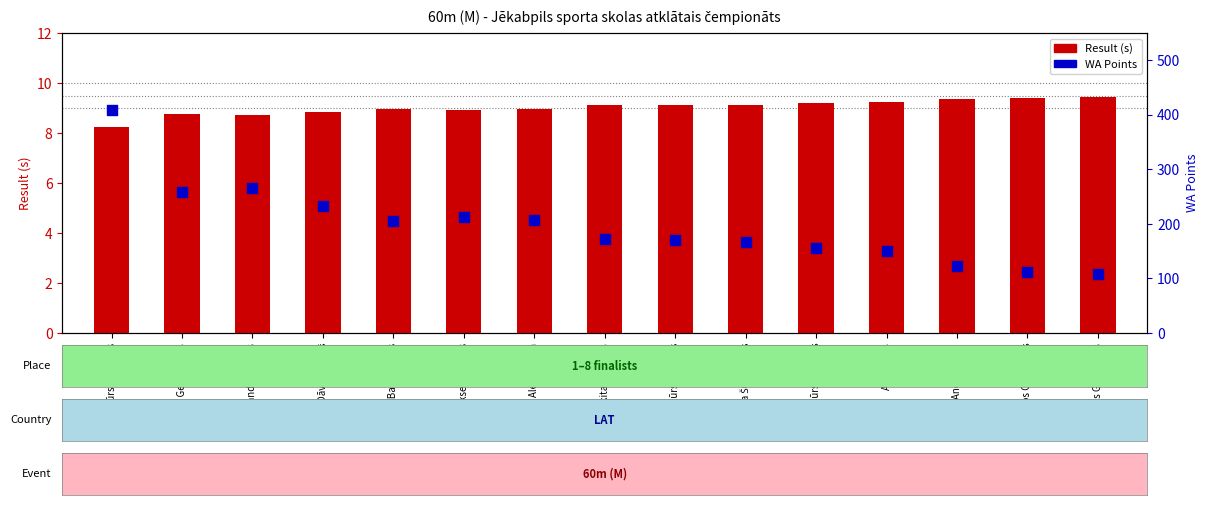

Which series has the largest Y range (max minus min)?

WA